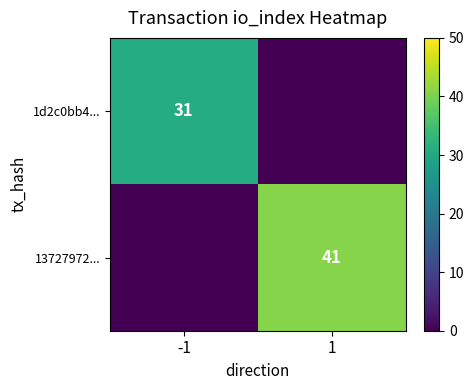

The 1d2c0bb4... series shows 31 at -1. True or false?

True